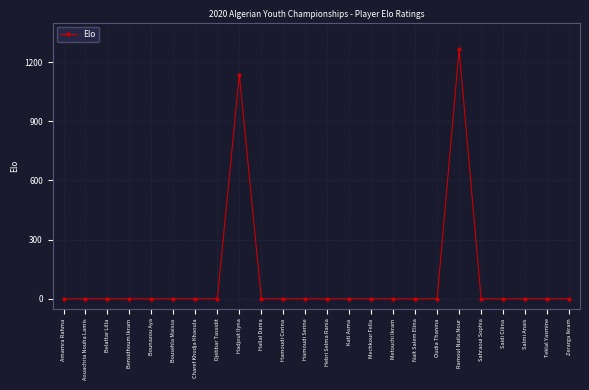

What is the difference between the second highest and second lowest values?

1136